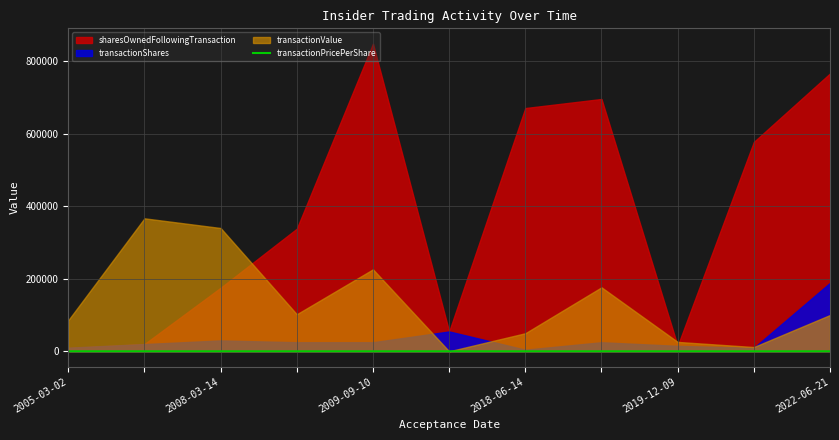

How many points are higher than both their immediate neighbors (excluding endpoints)?

3